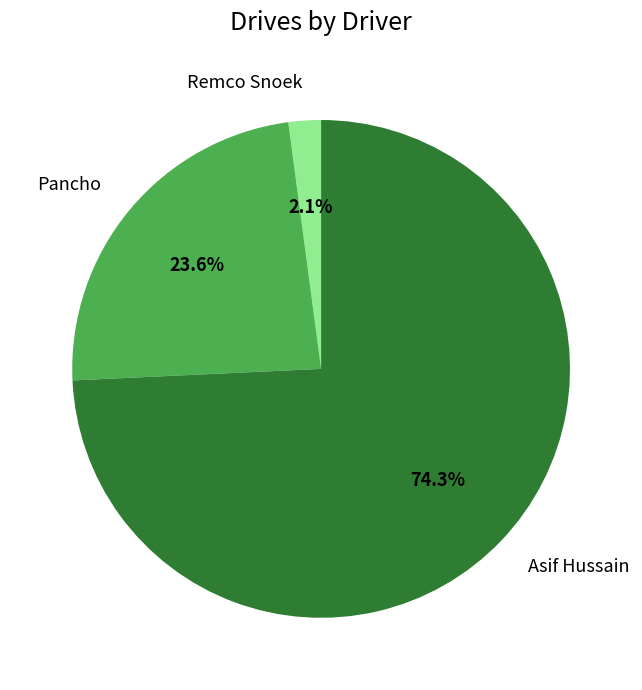

To the nearest percent, what is the combined percentage of Pancho and Remco Snoek?

26%